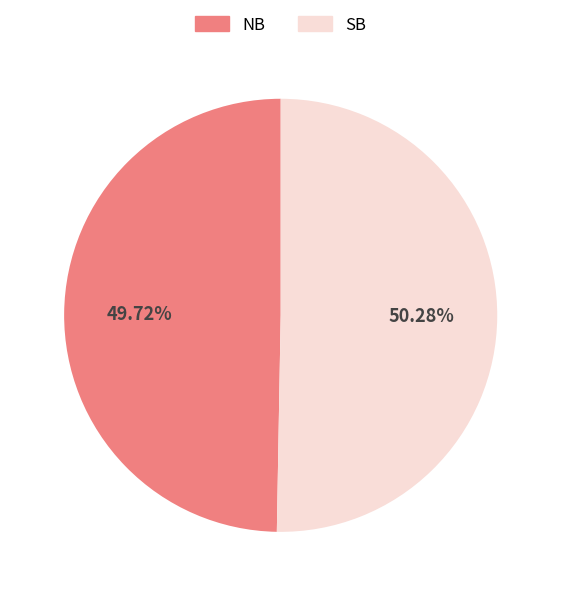

True or false: SB accounts for 50% of the total.

True